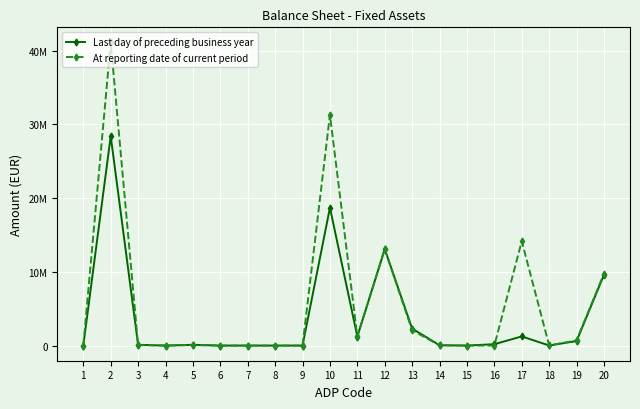

Does the chart display data point markers on the line(s)?

Yes